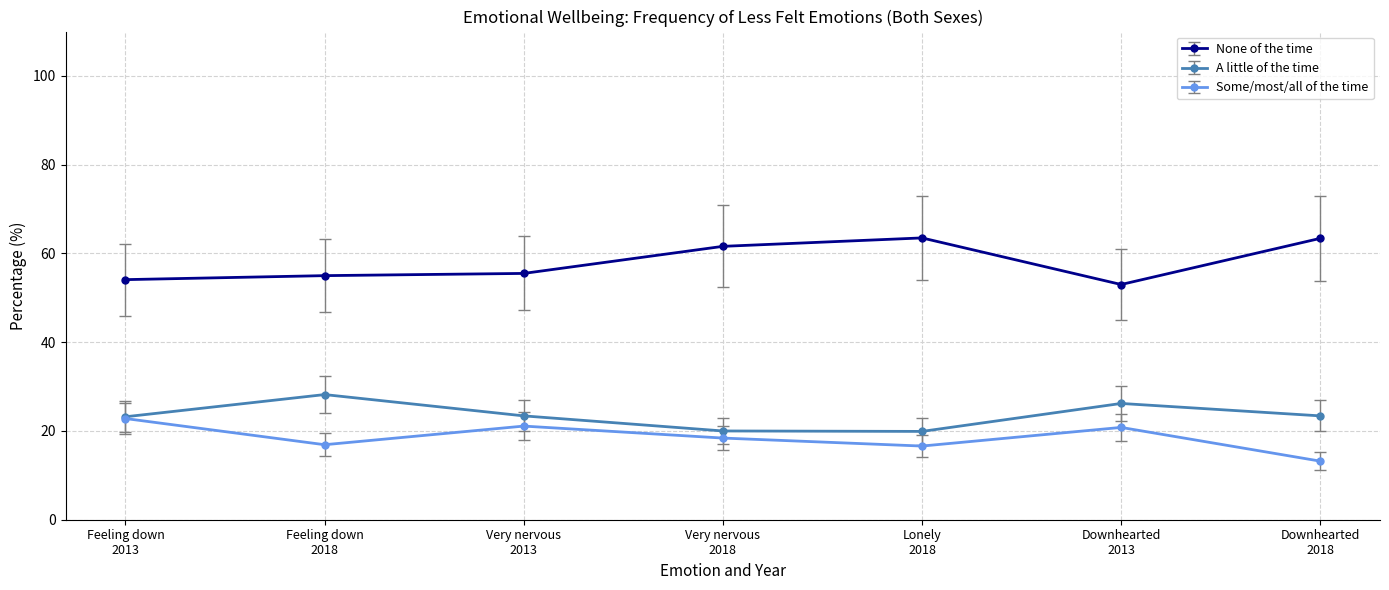

What is the value of the None of the time point at the 5th from the left?

63.5